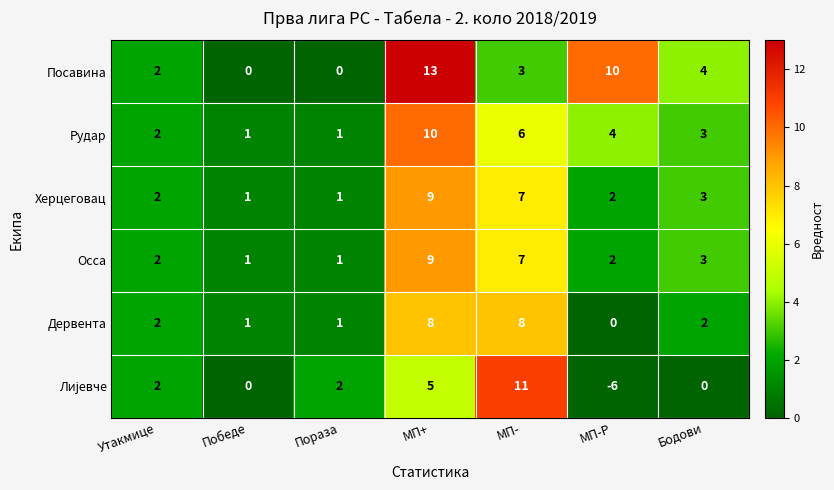

What is the average value of the Рудар series?

4